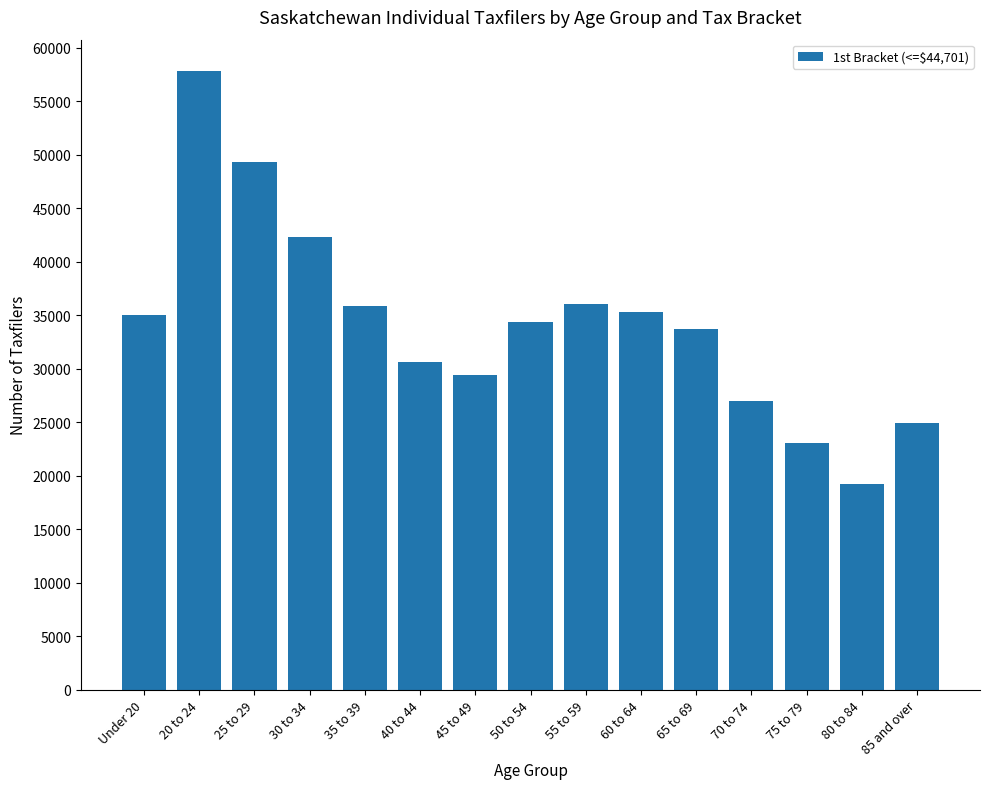

The chart shows a value of 74671 at 30 to 34. True or false?

False